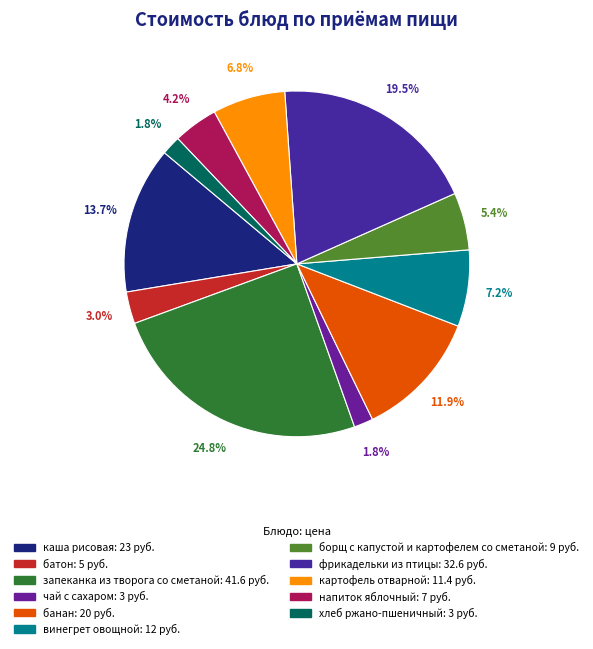

Does банан account for over 50% of the chart?

No